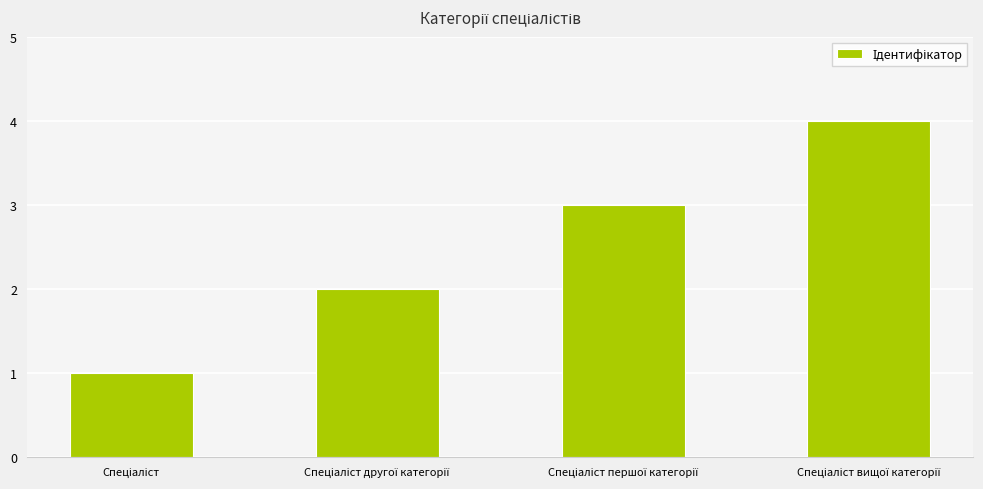

What is the maximum value shown in the chart?

4